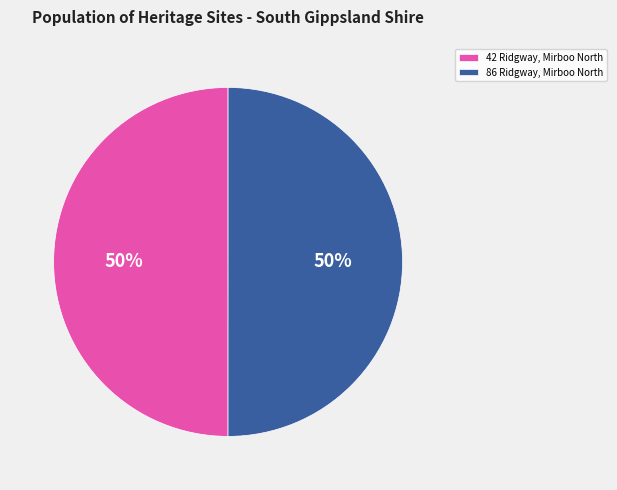

The 86 Ridgway, Mirboo North slice represents 50% of the pie. True or false?

True